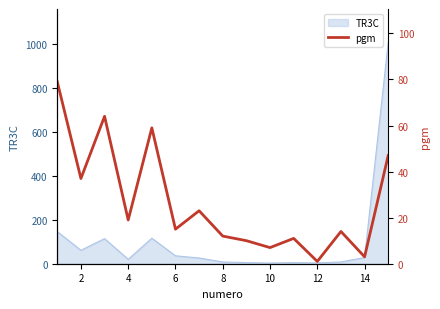

How many data points does each series have?

15